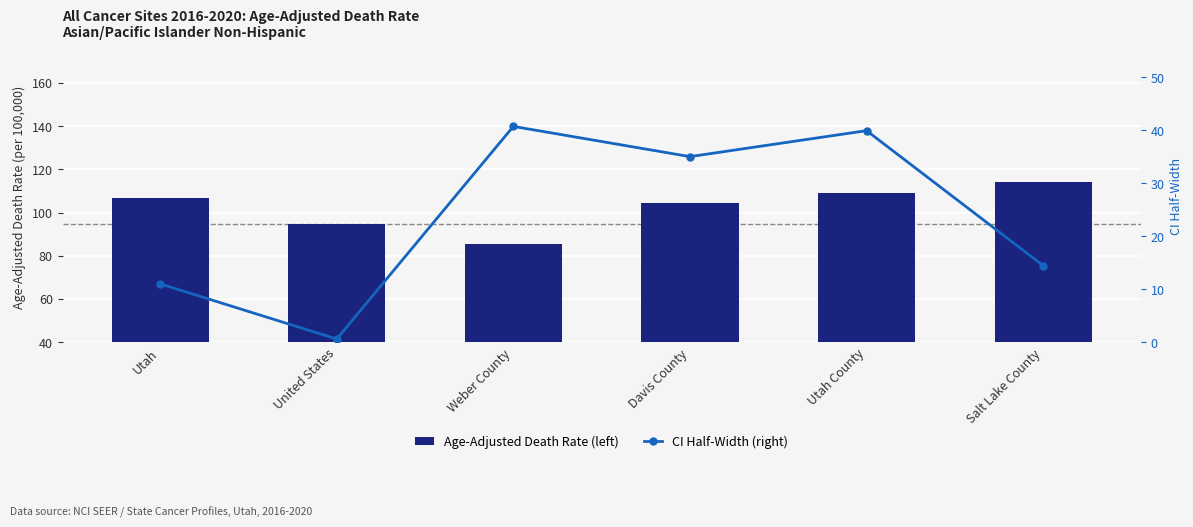

Rank the series by their average value, from highest to lowest.

Age-Adjusted Death Rate (left), CI Half-Width (right)